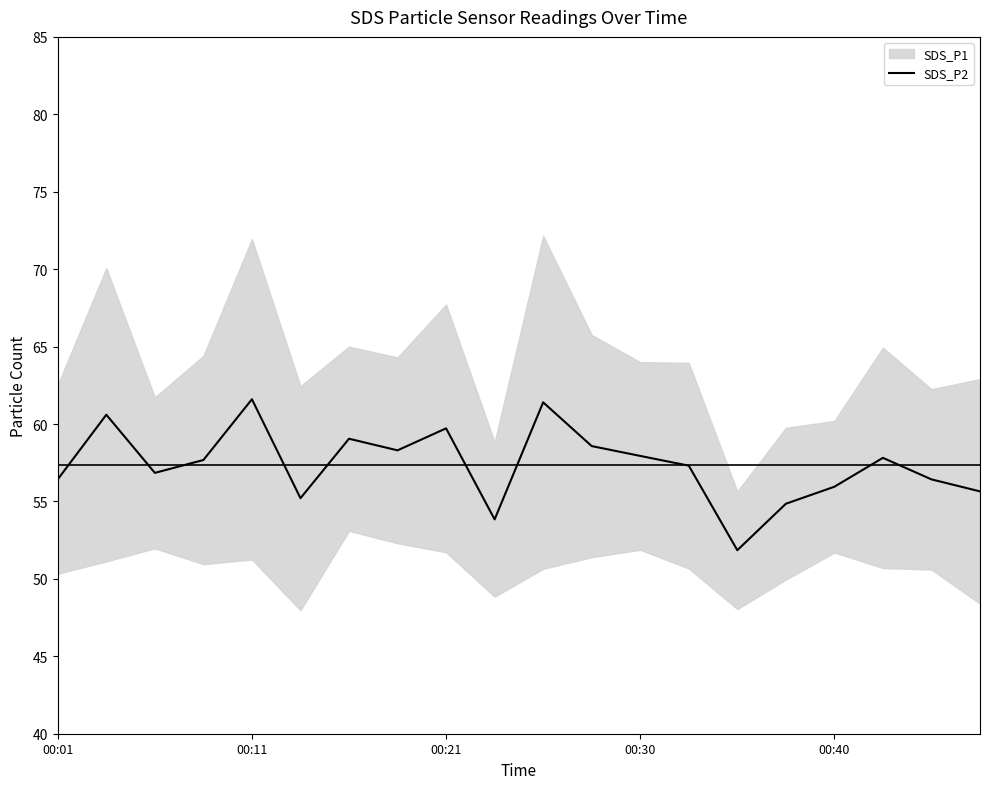

What position from the left is 6?

7